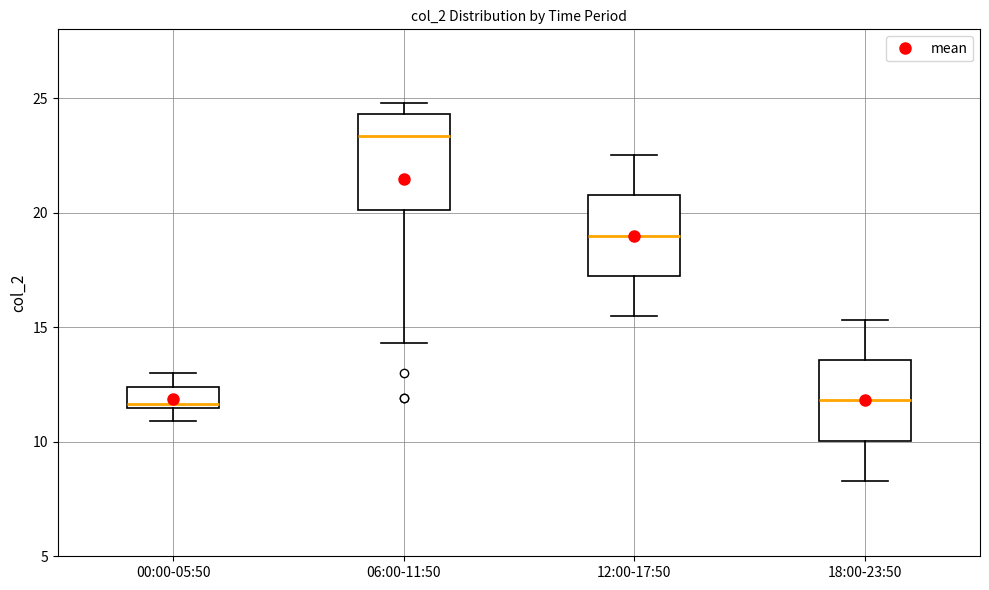

Reading left to right, read every box against the y-axis: the position of its median line, the range the box covers, and the ends of its whiskers. The values are not printed on the chart, so give them approximately, as read against the axis.

00:00-05:50: median 11.5 (just above the box's lower edge), box 11.5 to 12.5, whiskers 11.0 to 13.0
06:00-11:50: median 23.5, box 20.0 to 24.5, whiskers 14.5 to 25.0
12:00-17:50: median 19.0, box 17.5 to 21.0, whiskers 15.5 to 22.5
18:00-23:50: median 12.0, box 10.0 to 13.5, whiskers 8.5 to 15.5